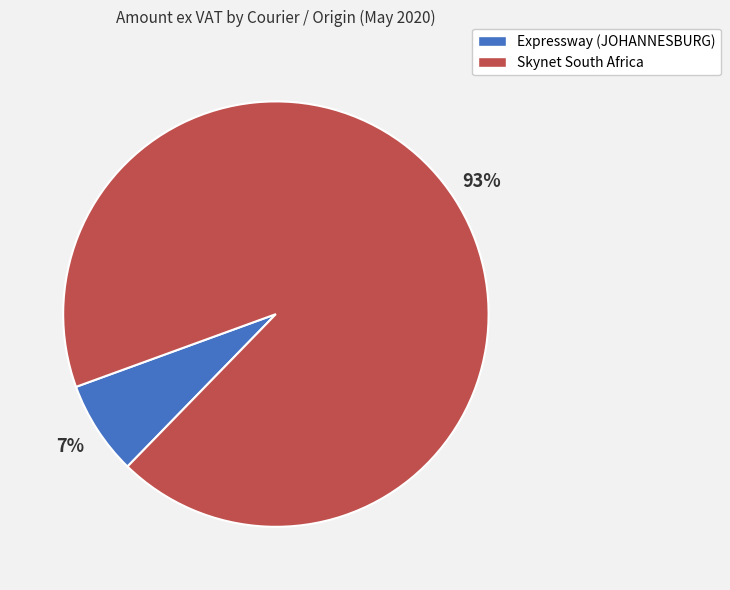

How many slices are in this pie chart?

2